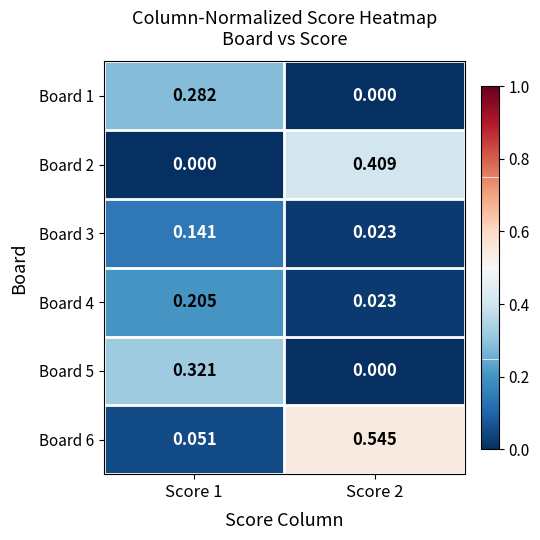

At Score 1, list the series in order from largest to smallest.

Board 5, Board 1, Board 4, Board 3, Board 6, Board 2